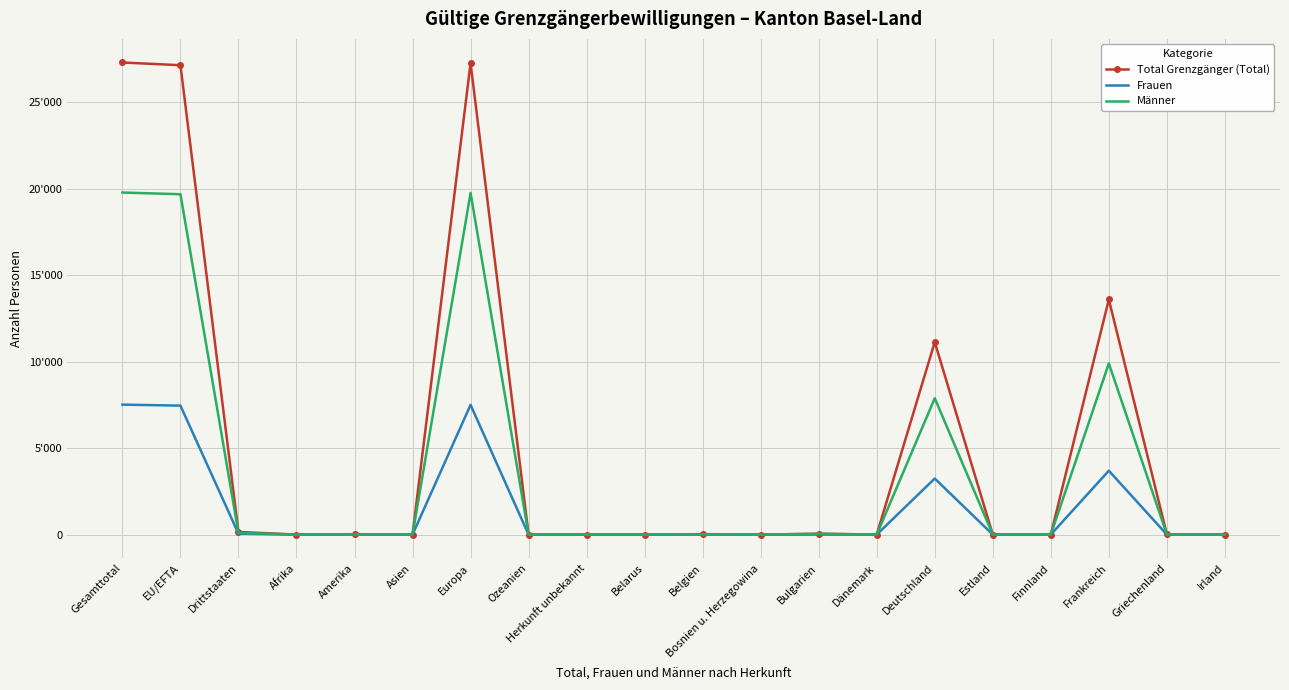

After their last crossing, which series has the higher values: Männer or Frauen?

Männer